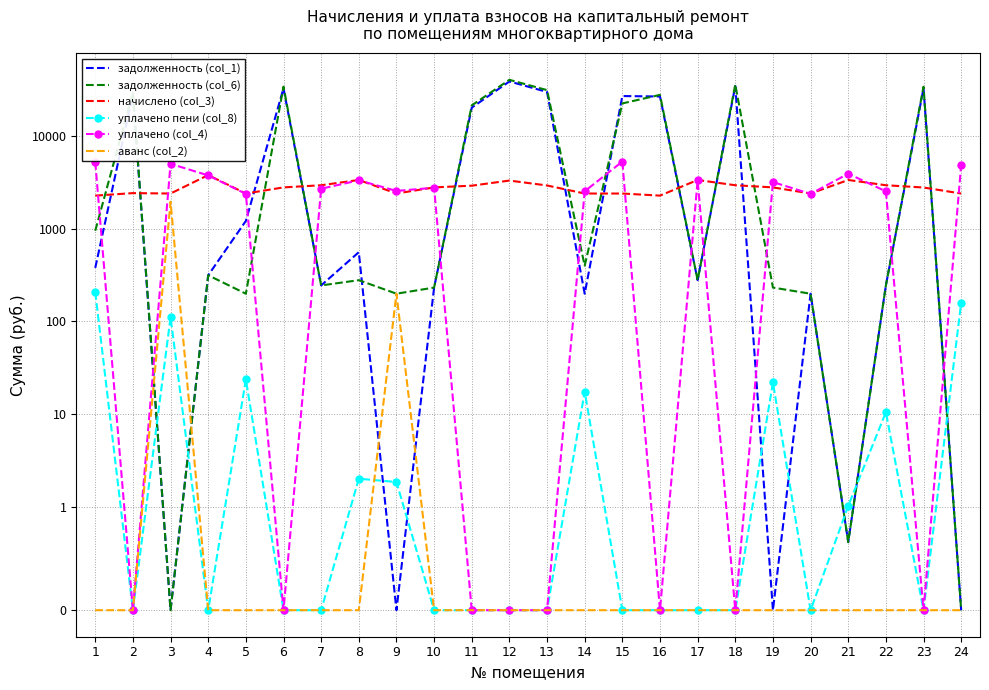

Reading left to right, list all the values displayed in this chart.

задолженность (col_1): 377.0	28101.8	0.0	313.7	1206.9	32397.0	243.8	555.9	0.0	231.1	20039.2	38372.2	29582.9	198.5	26718.6	26421.2	277.7	34170.9	0.0	198.5	0.7	243.8	32303.4	0.0
задолженность (col_6): 945.5	29273.3	0.0	313.7	198.5	33747.6	243.8	277.7	198.6	231.1	21190.1	39971.9	30944.1	397.7	22250.2	27522.7	277.7	35595.5	231.1	198.5	0.7	243.8	33650.1	0.0
начислено (col_3): 2261.8	2405.6	2381.6	3764.3	2381.6	2773.2	2925.1	3332.6	2381.6	2773.2	2893.1	3284.8	2909.0	2381.6	2381.6	2261.8	3332.6	2925.1	2773.2	2381.6	3332.6	2925.1	2765.3	2381.6
уплачено пени (col_8): 206.4	0.0	111.1	0.0	23.7	0.0	0.0	2.0	1.9	0.0	0.0	0.0	0.0	17.5	0.0	0.0	0.0	0.0	22.0	0.0	1.0	10.5	0.0	158.6
уплачено (col_4): 5188.5	0.0	4974.6	3732.2	2361.4	0.0	2681.4	3304.3	2539.4	2749.6	0.0	0.0	0.0	2518.3	5260.0	0.0	3304.3	0.0	3164.6	2361.4	3894.0	2514.6	0.0	4840.1
аванс (col_2): 0.0	0.0	1941.0	0.0	0.0	0.0	0.0	0.0	198.4	0.0	0.0	0.0	0.0	0.0	0.0	0.0	0.0	0.0	0.0	0.0	0.0	0.0	0.0	0.0